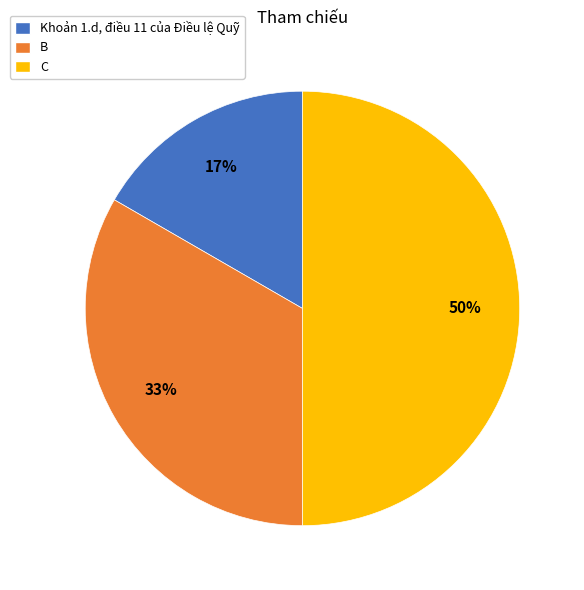

Combined, do C and Khoản 1.d, điều 11 của Điều lệ Quỹ account for over 50%?

Yes